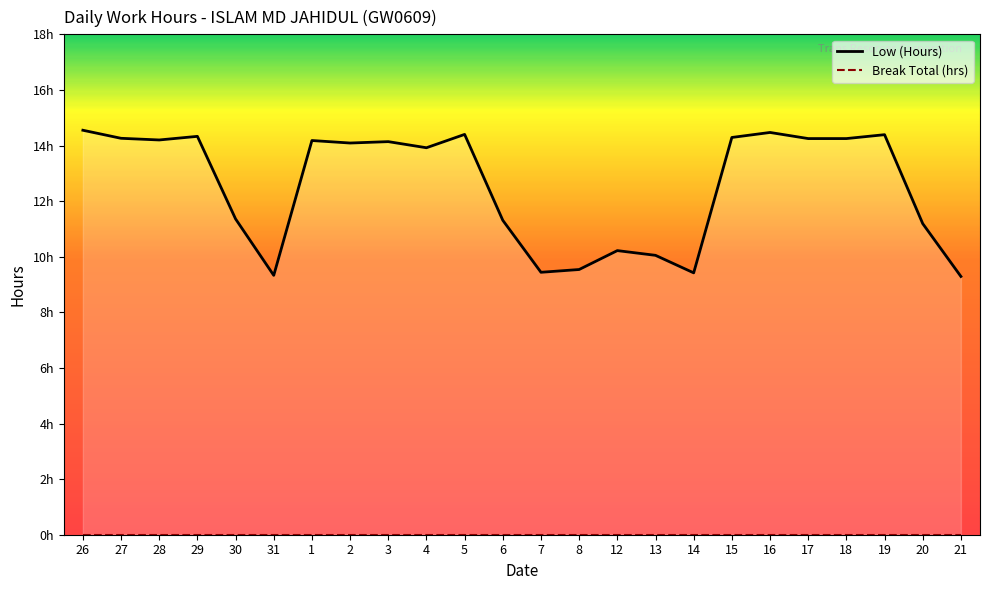

Rank the series by their maximum value, from highest to lowest.

Low (Hours), Break Total (hrs)